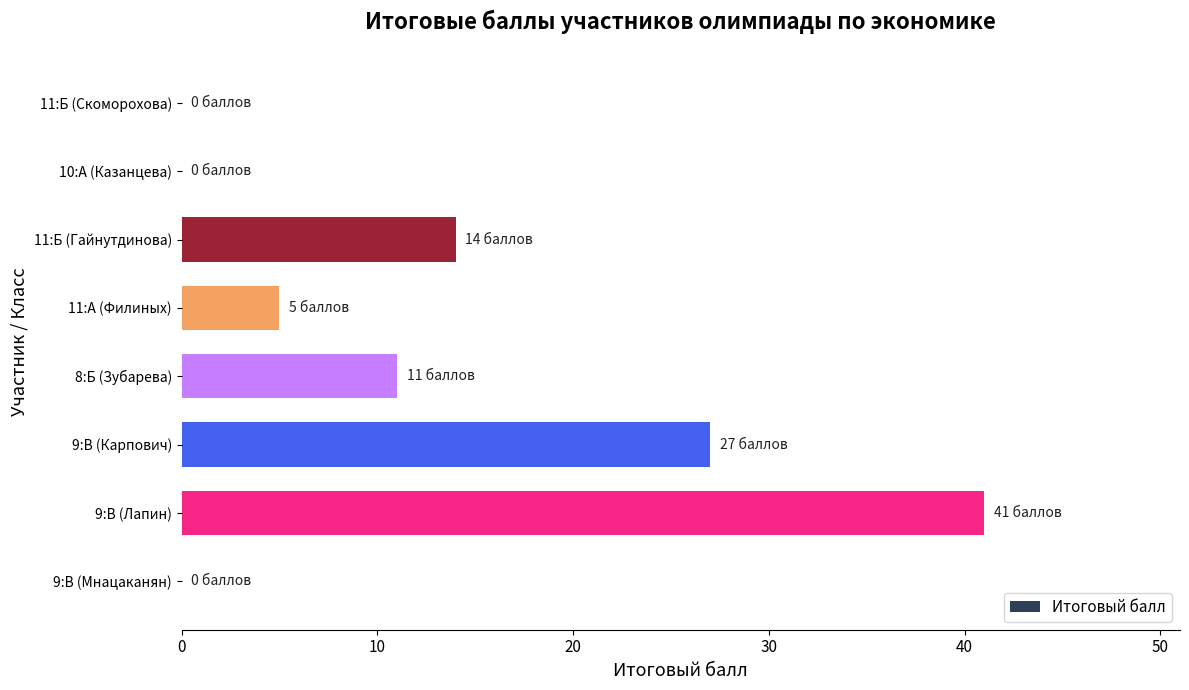

Is it true that the value at 9:В (Лапин) is 61?

False